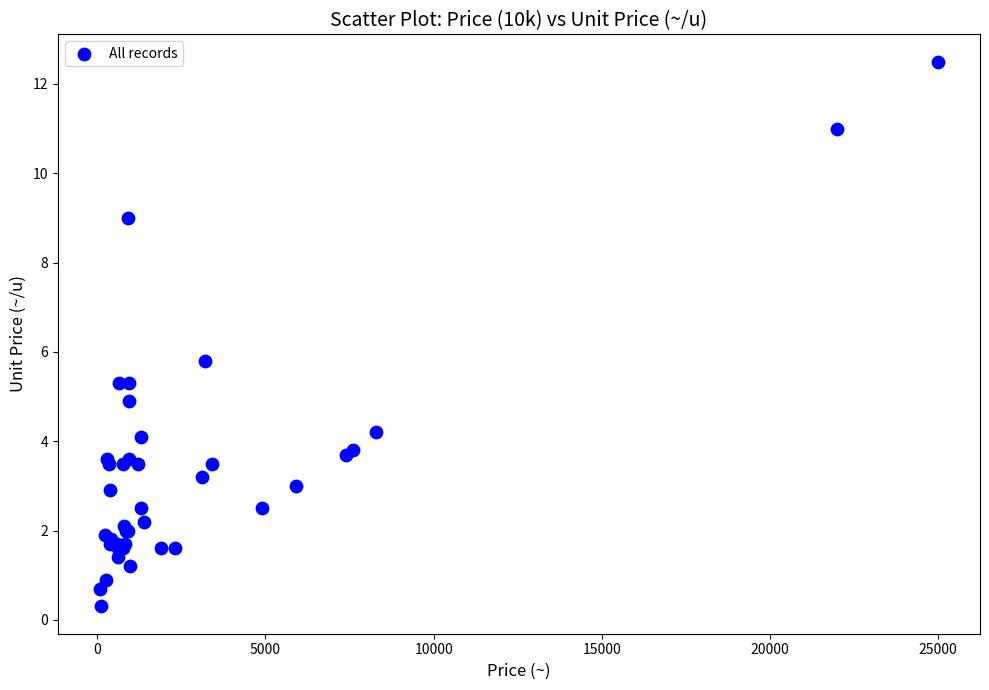

What Y value in the scatter plot is closest to 6?

5.8